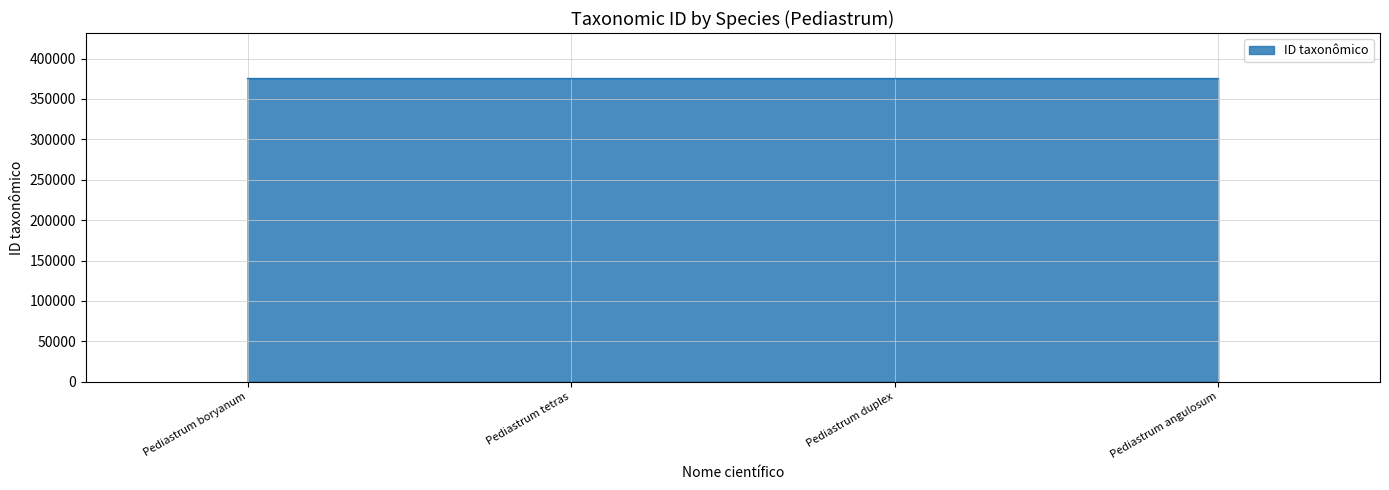

How many interior local peaks (higher than both neighbors) does the data have?

1